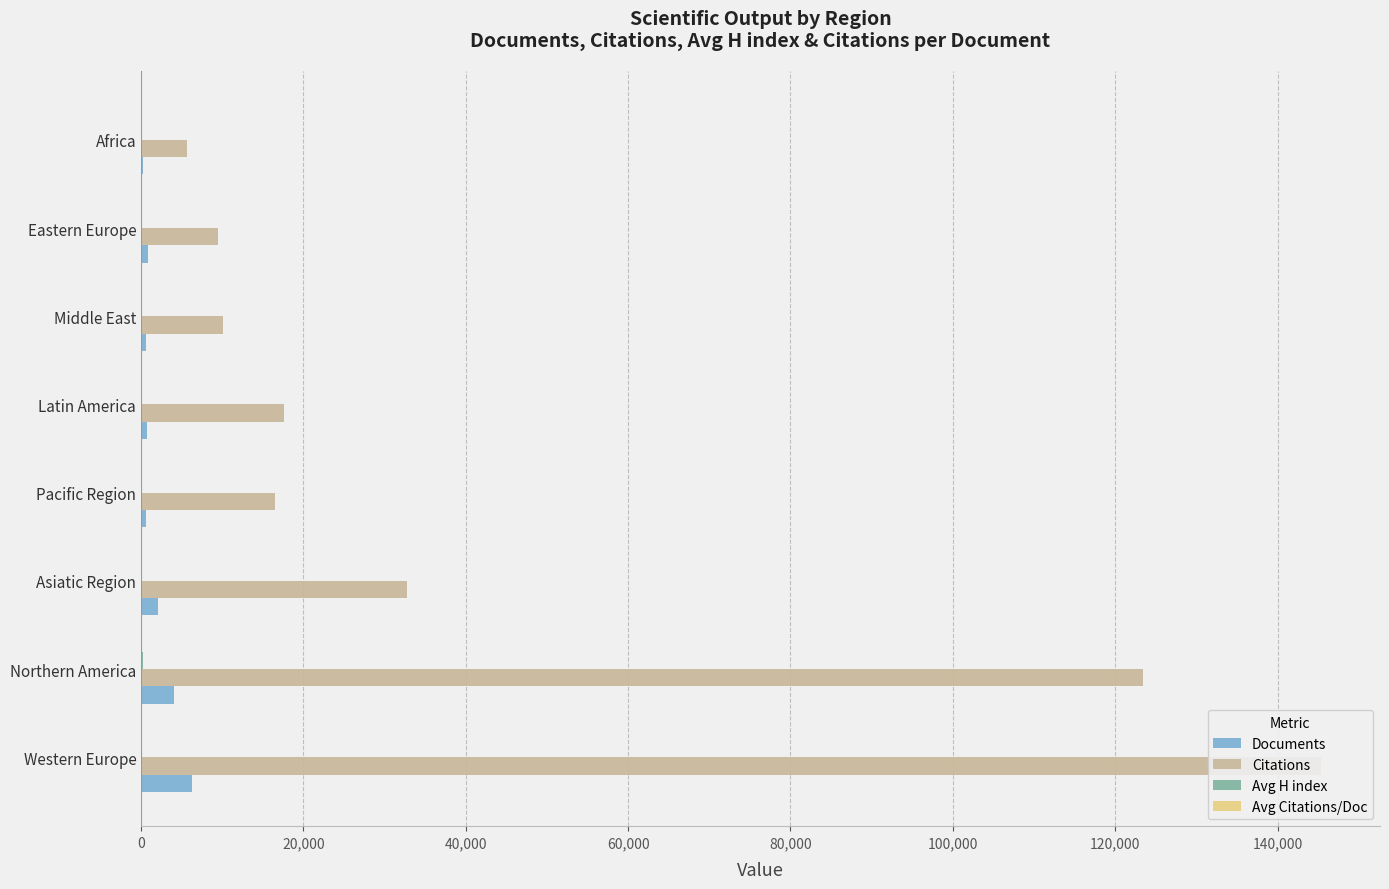

Does the chart contain any negative values?

No